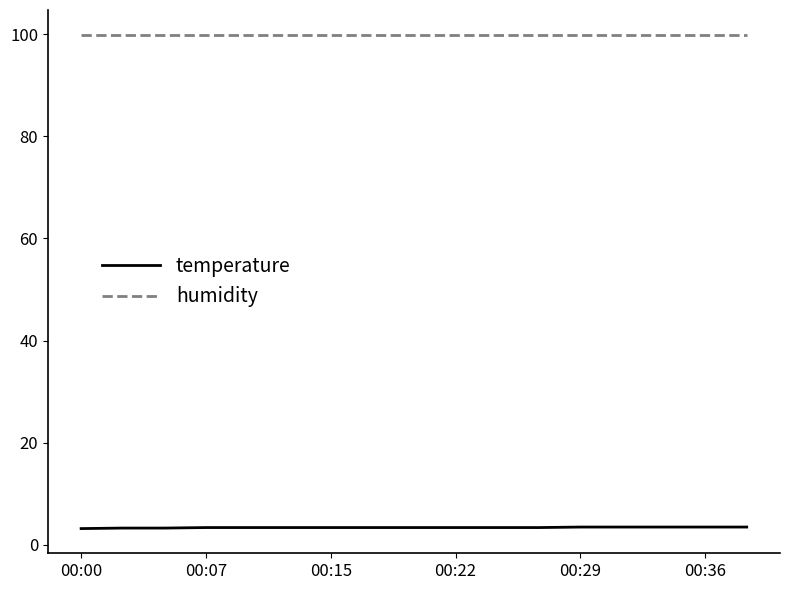

Rank the series by their average value, from lowest to highest.

temperature, humidity